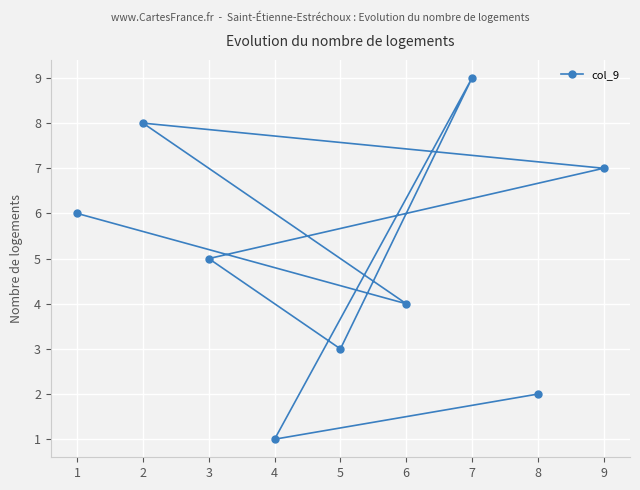

Reading right to left, list all the values displayed in this chart.

9=7	8=2	7=9	6=4	5=3	4=1	3=5	2=8	1=6